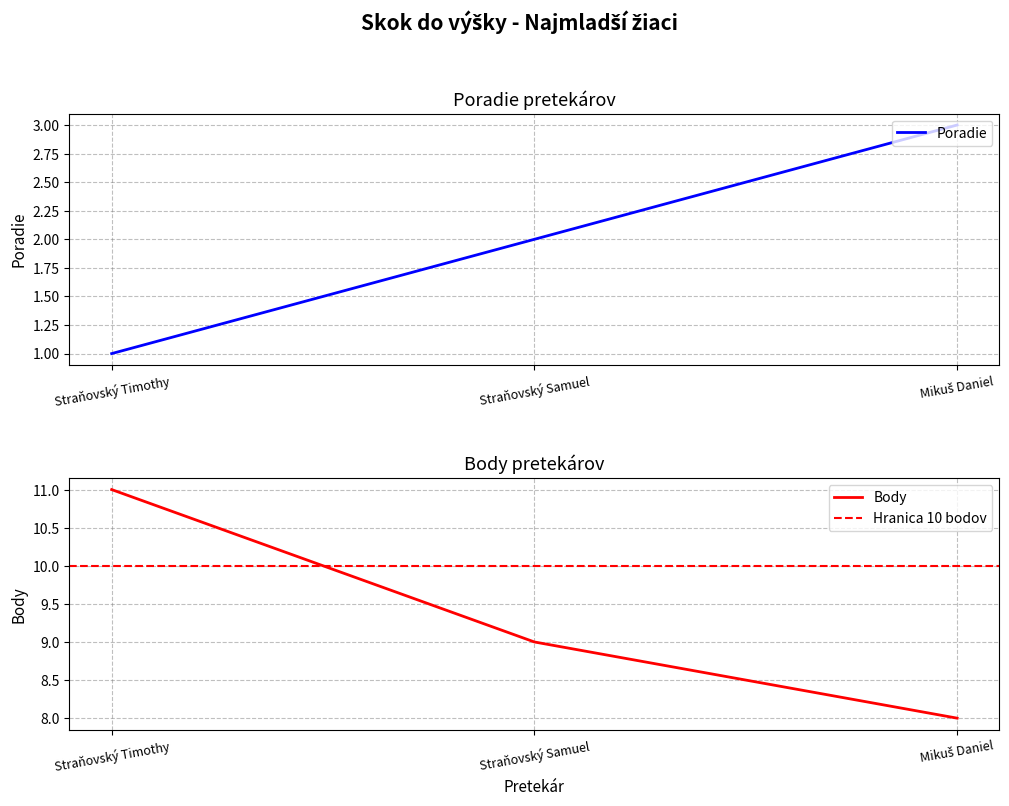

Count the Poradie values in the range 1 to 3.

3